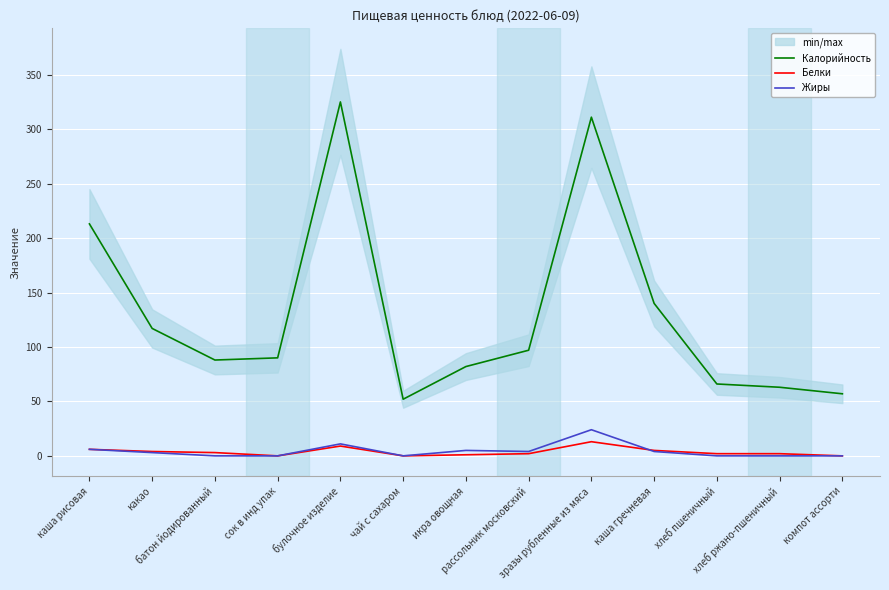

What is the total value across all series at икра овощная?

88